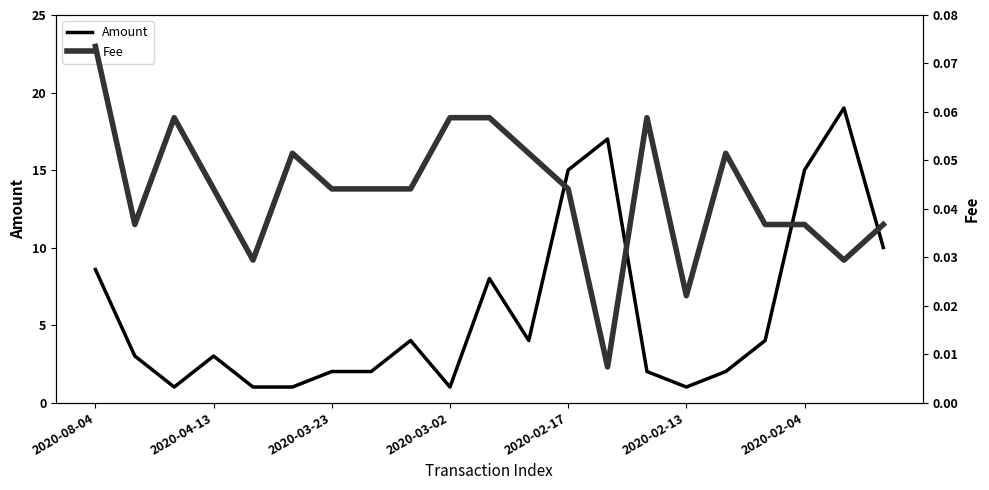

What are all the series names shown in the legend?

Amount, Fee